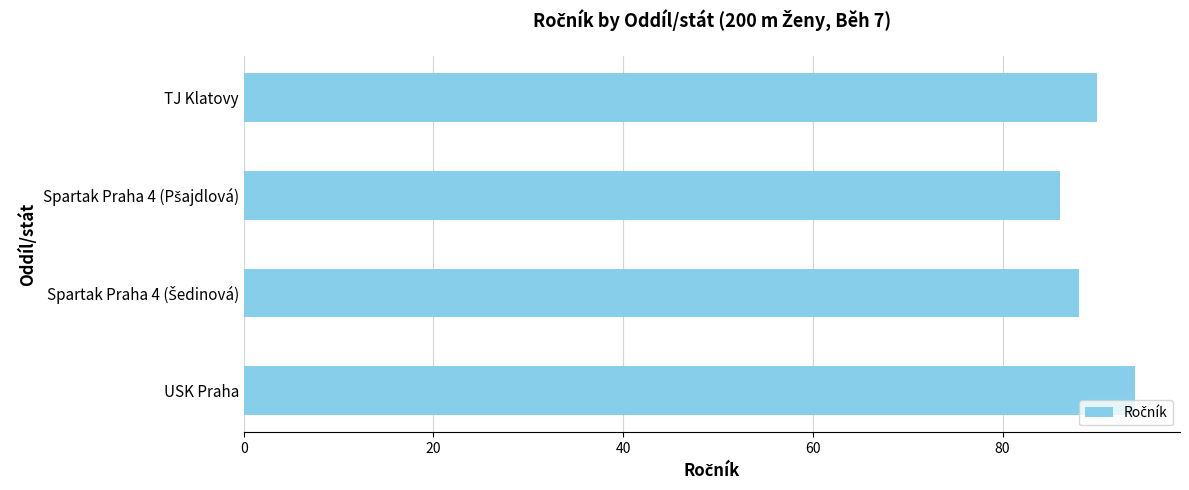

Reading bottom to top, extract all data points from this chart.

94	88	86	90